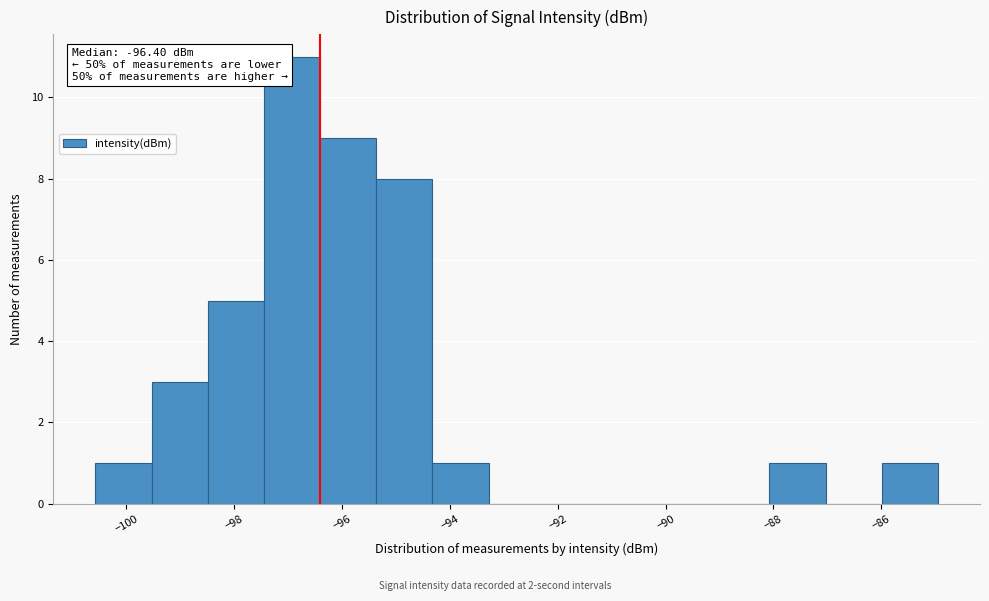

Which range on the x-axis has the tallest bar?

-97.4 to -96.4